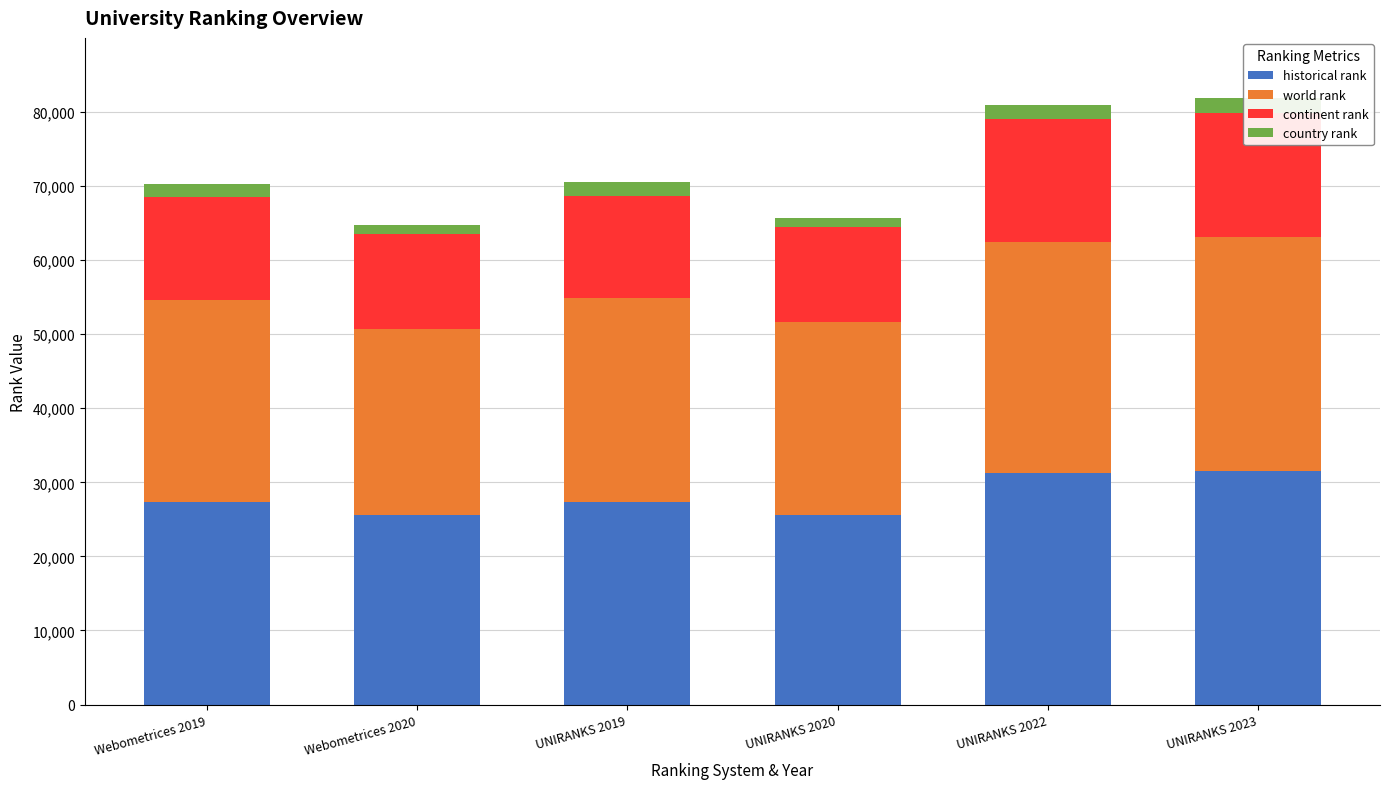

What is the sum of the country rank values at UNIRANKS 2019 and UNIRANKS 2020?

3074